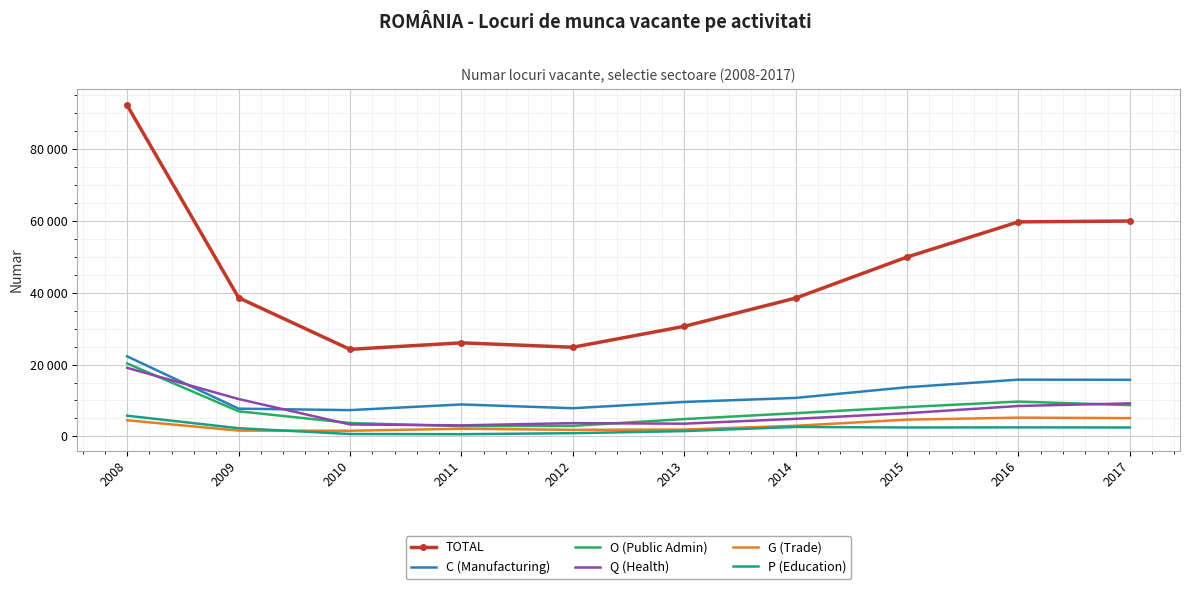

True or false: O (Public Admin) and P (Education) cross at least once.

False